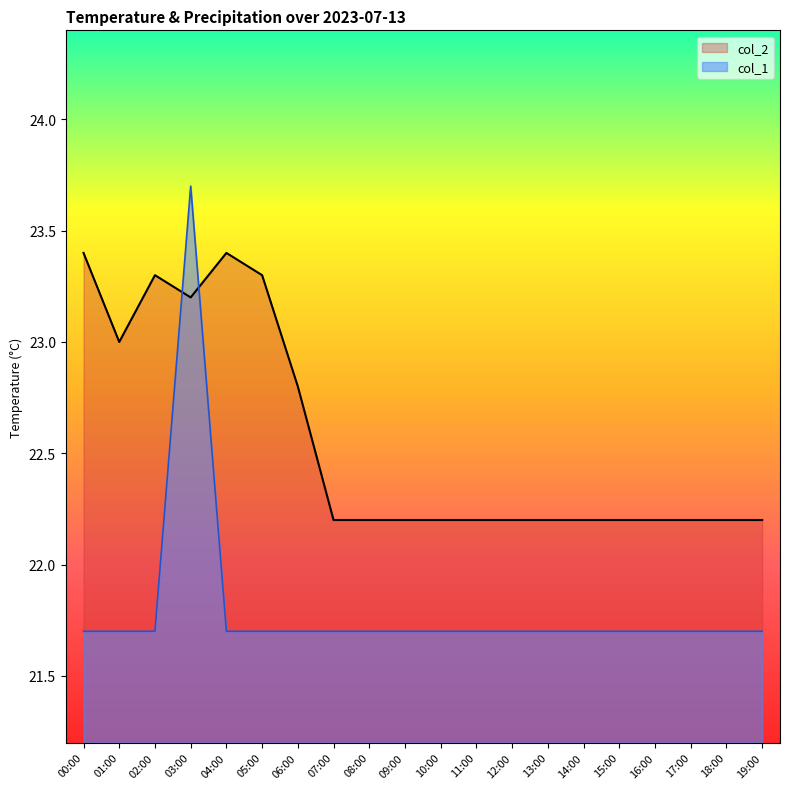

Which series has the largest range (max minus min)?

col_1